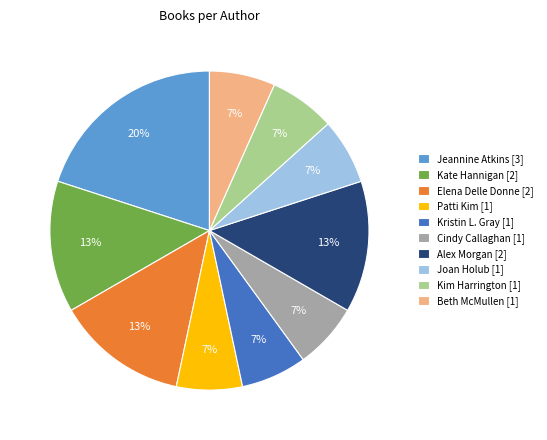

Which category has the biggest portion of the pie?

Jeannine Atkins [3]